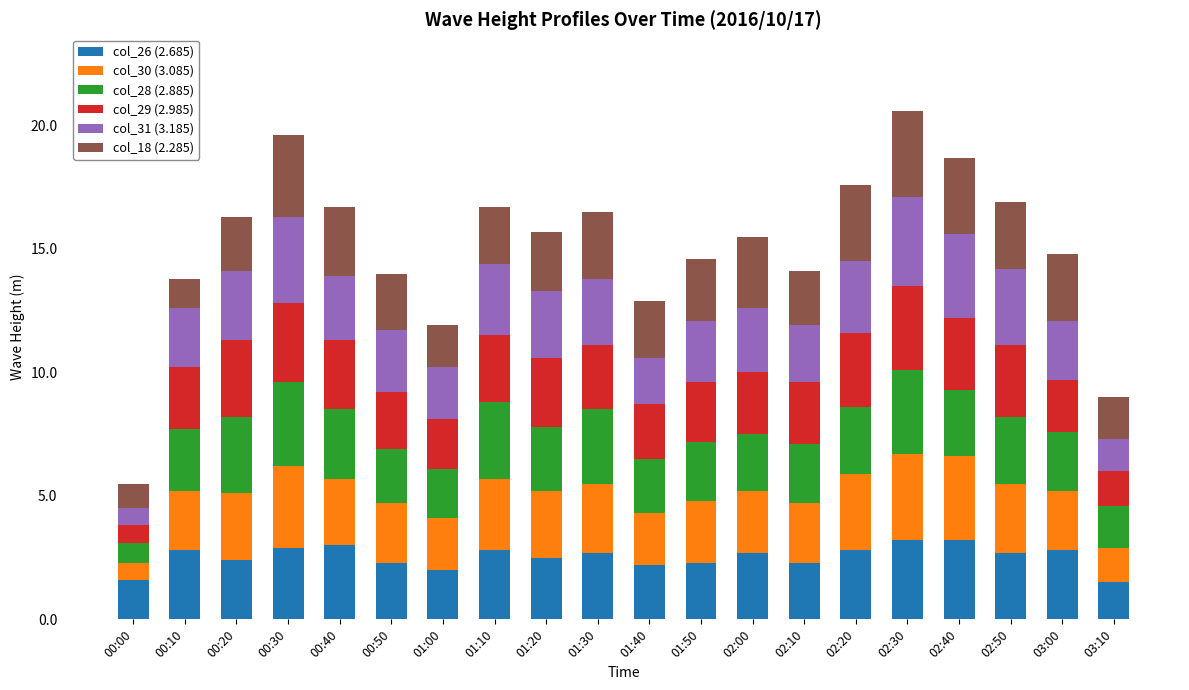

The col_26 (2.685) series shows 3.1 at 01:40. True or false?

False